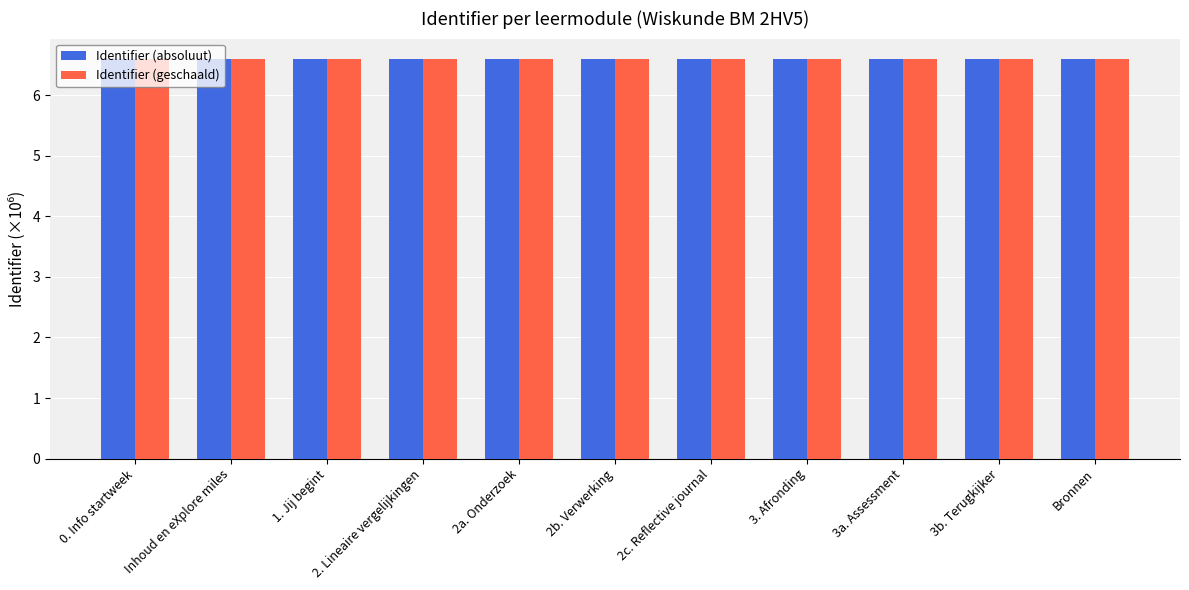

Reading left to right, transcribe all the data shown in this chart.

Identifier (absoluut): 6.6	6.6	6.6	6.6	6.6	6.6	6.6	6.6	6.6	6.6	6.6
Identifier (geschaald): 6.6	6.6	6.6	6.6	6.6	6.6	6.6	6.6	6.6	6.6	6.6